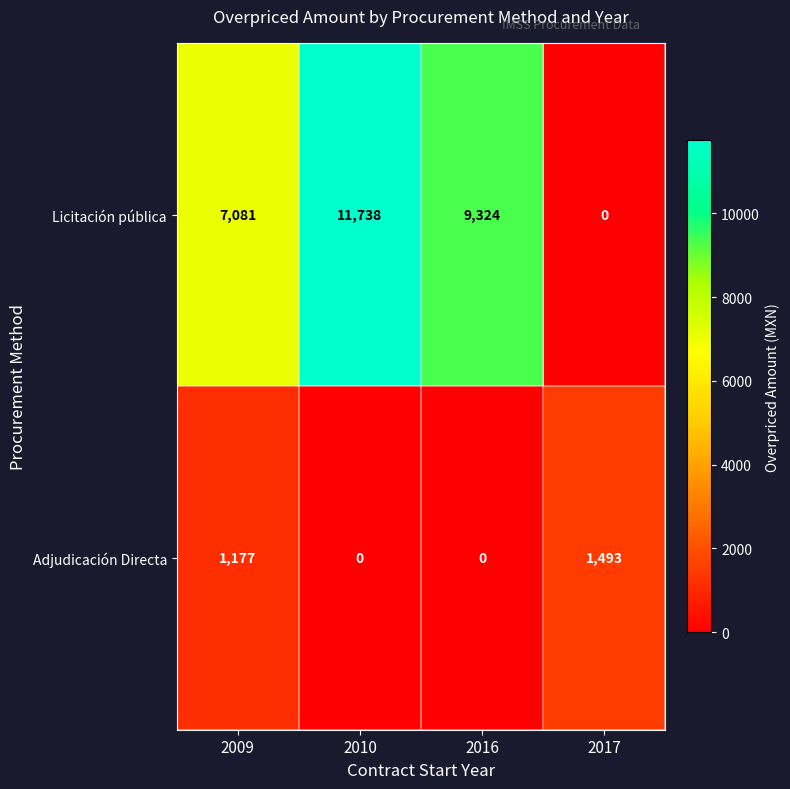

What is the maximum value shown in the chart?

11738